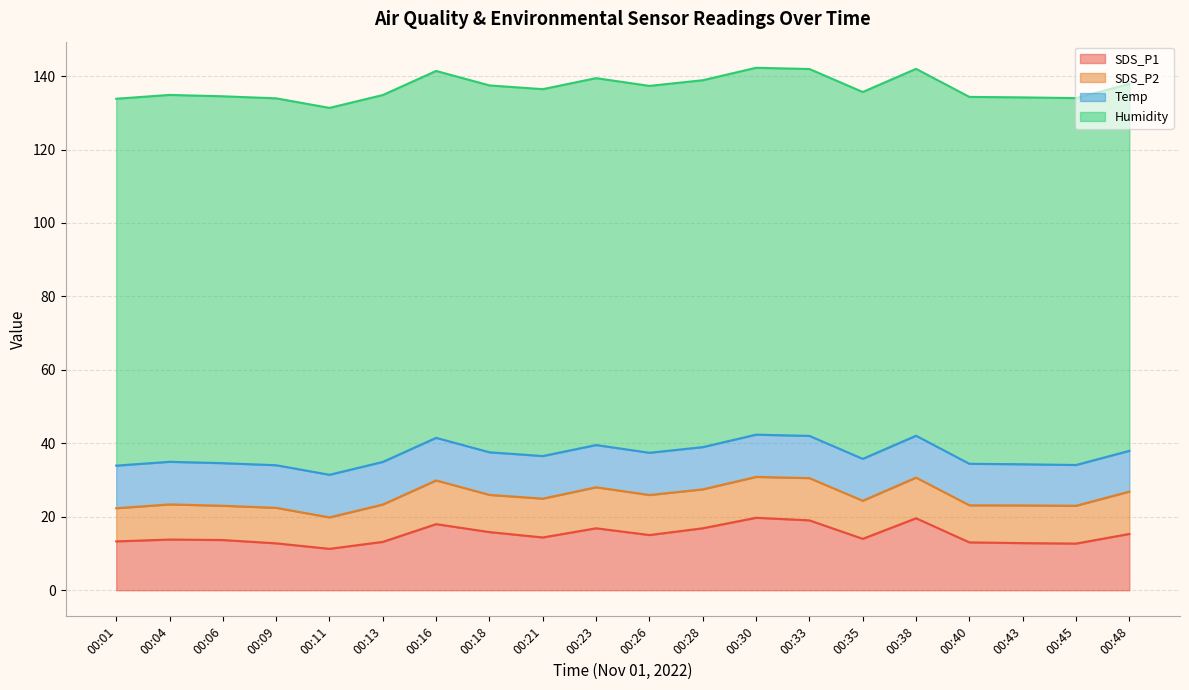

Read the Temp value at 00:01.

11.6